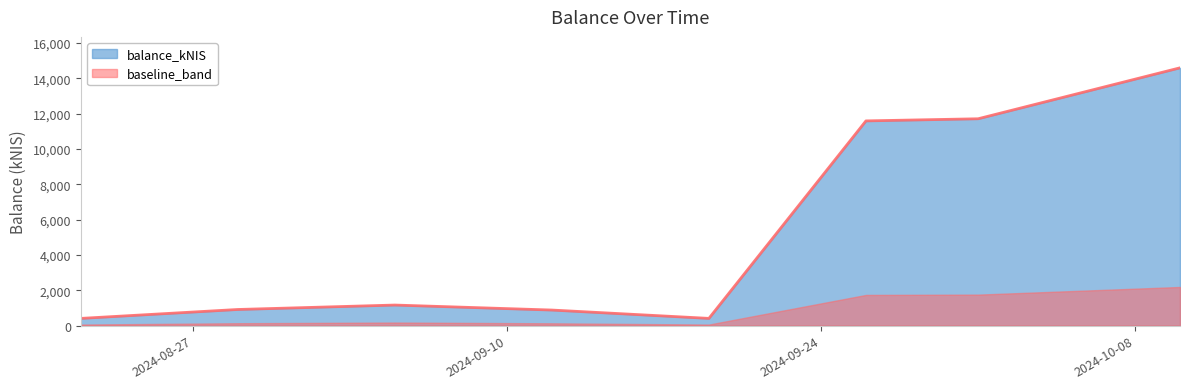

Reading right to left, what are all the values shown in this chart?

14588.9	11706.5	11585.7	410.4	882.7	1165.6	914.6	409.6